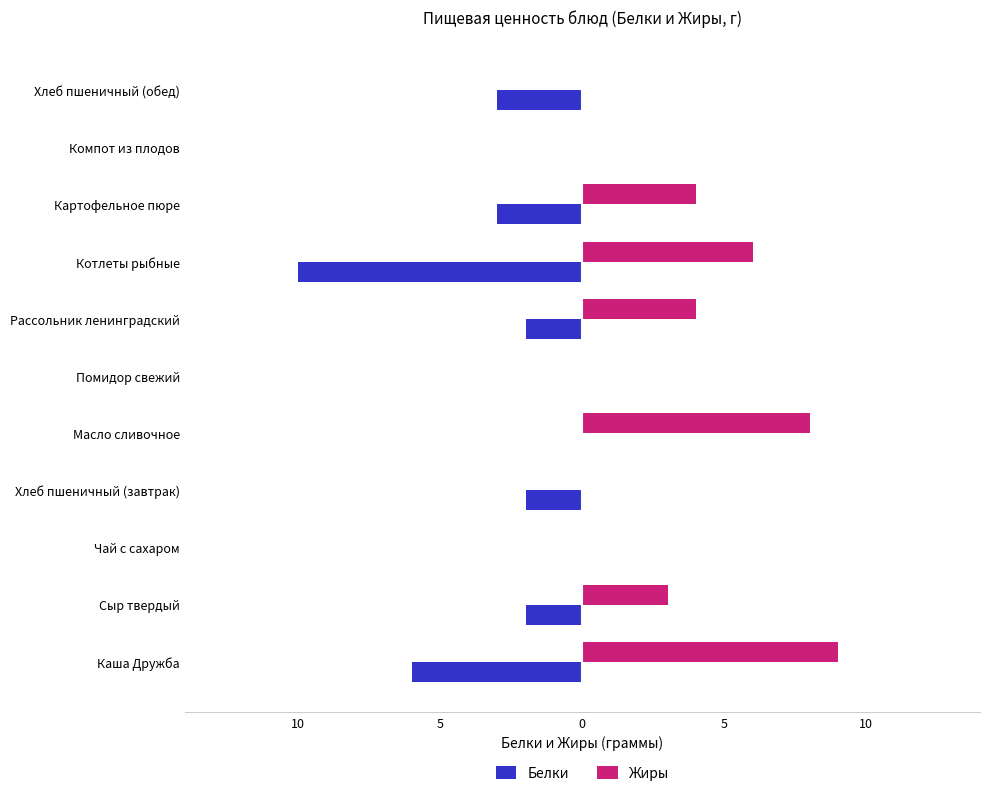

What are all the series names shown in the legend?

Белки, Жиры